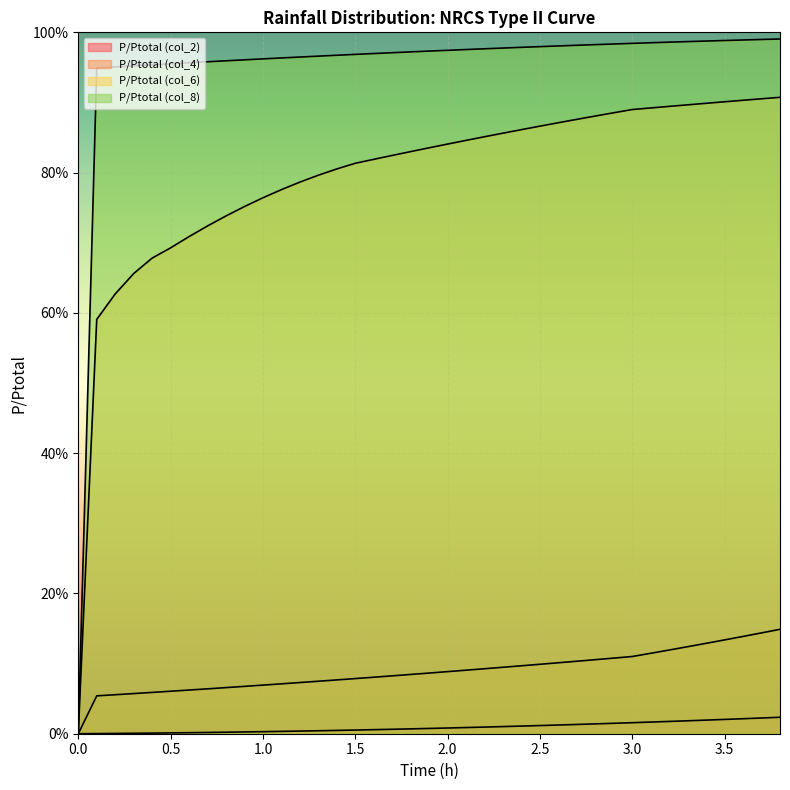

How many categories are shown in the chart?

39